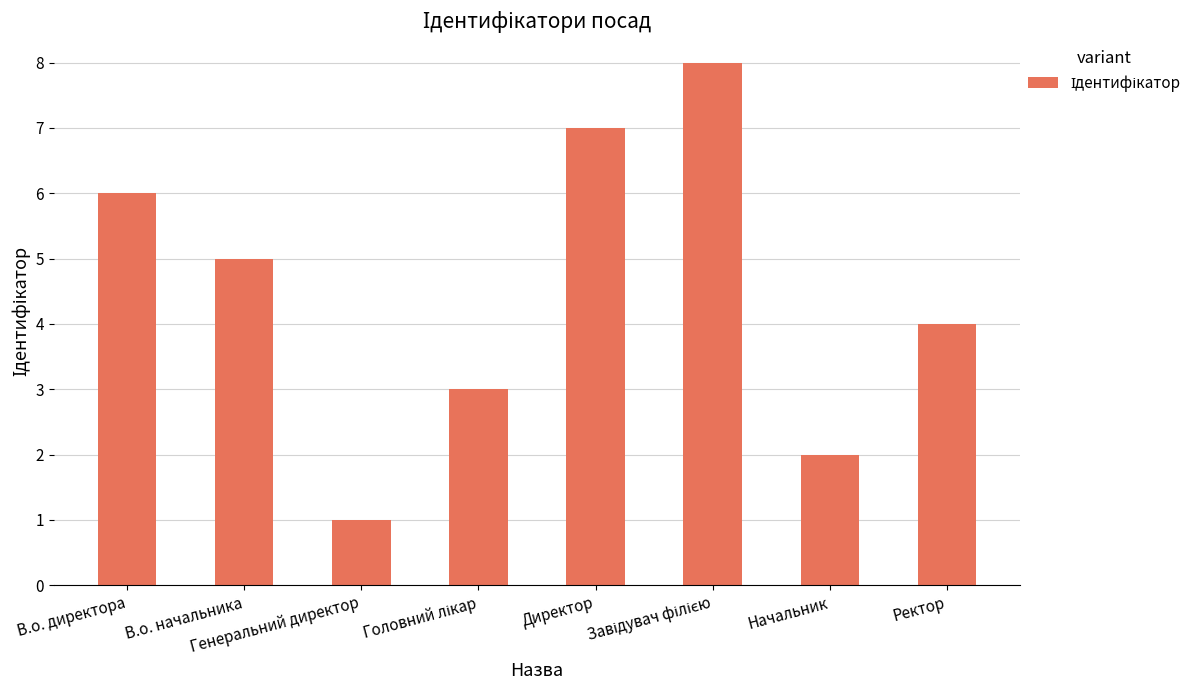

Which has a higher value, Генеральний директор or Директор?

Директор